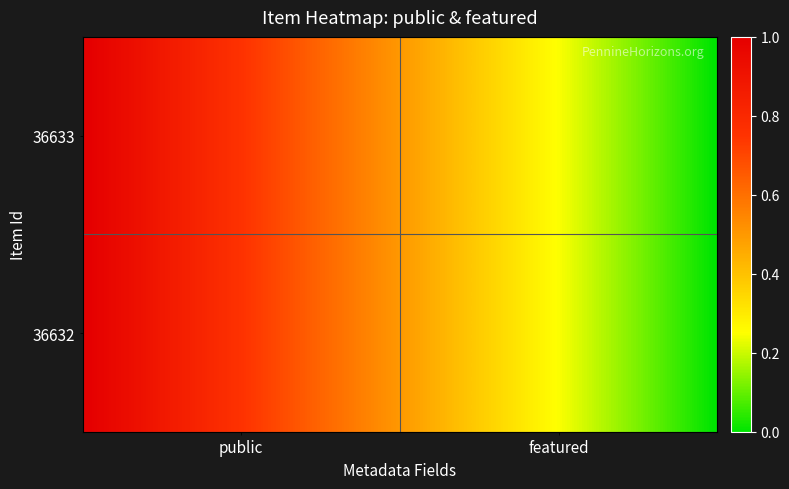

Reading right to left, list all the values displayed in this chart.

36633: 0	1
36632: 0	1